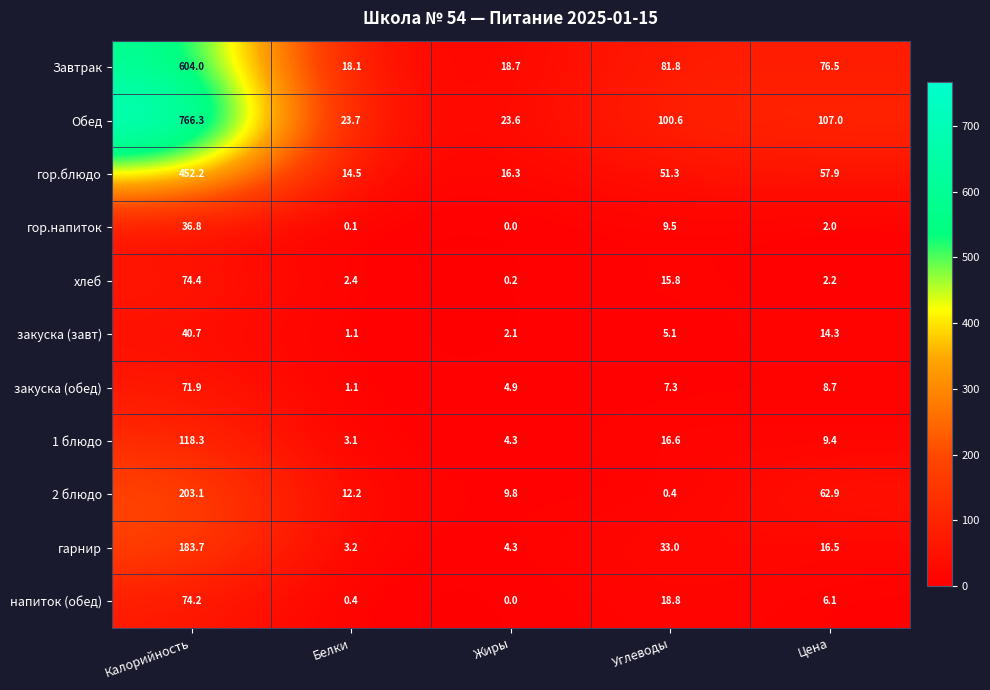

List the labels in order of Завтрак value, smallest first.

Белки, Жиры, Цена, Углеводы, Калорийность